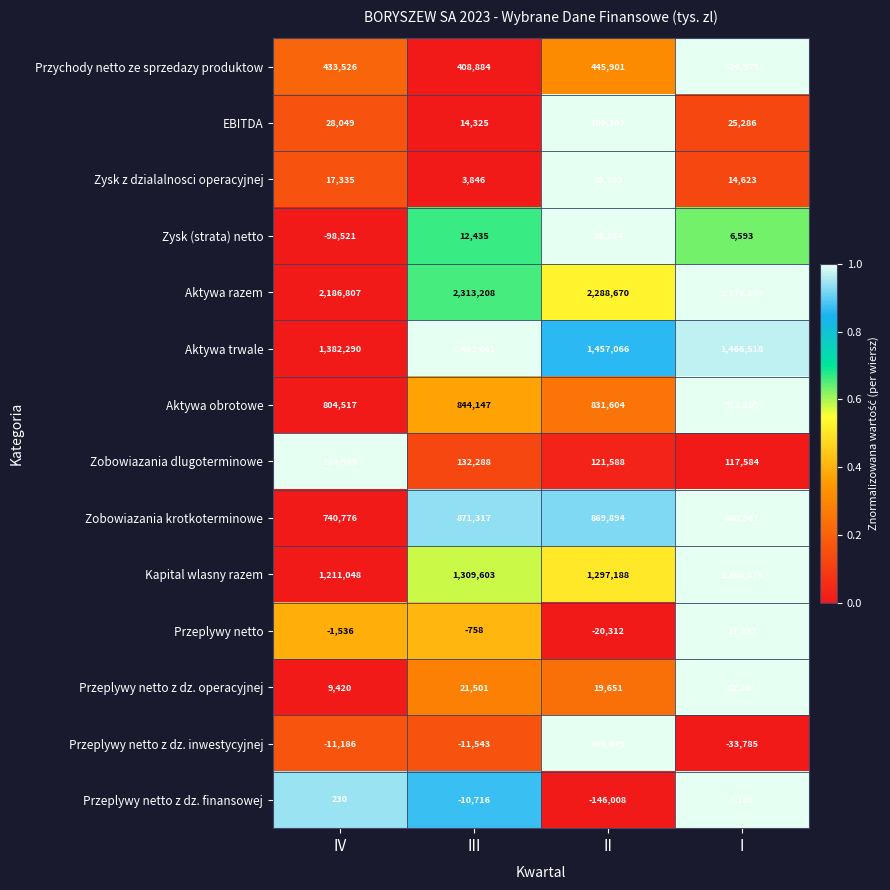

Which series has the largest range (max minus min)?

Aktywa razem